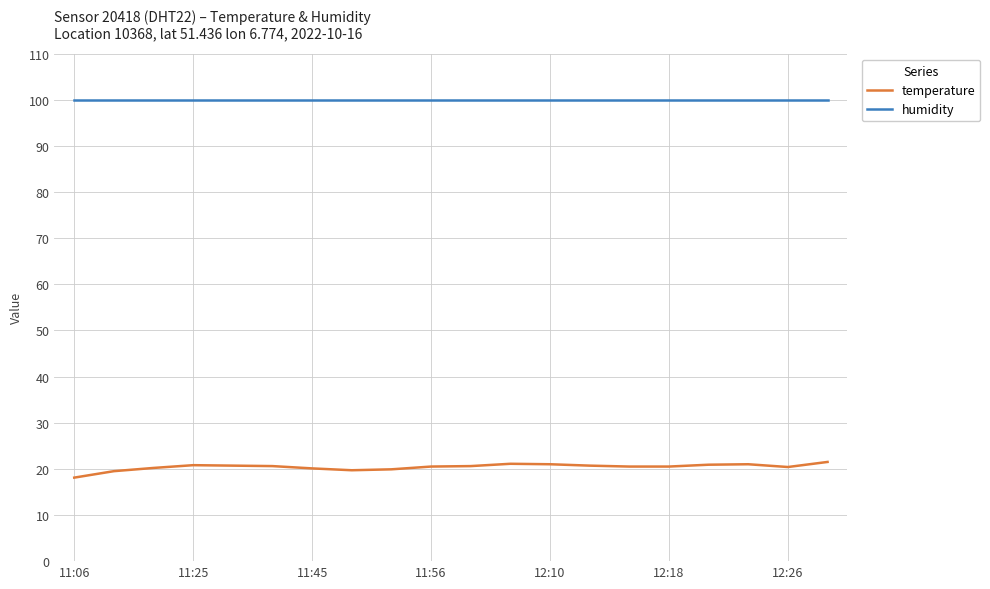

Rank the series by their average value, from highest to lowest.

humidity, temperature